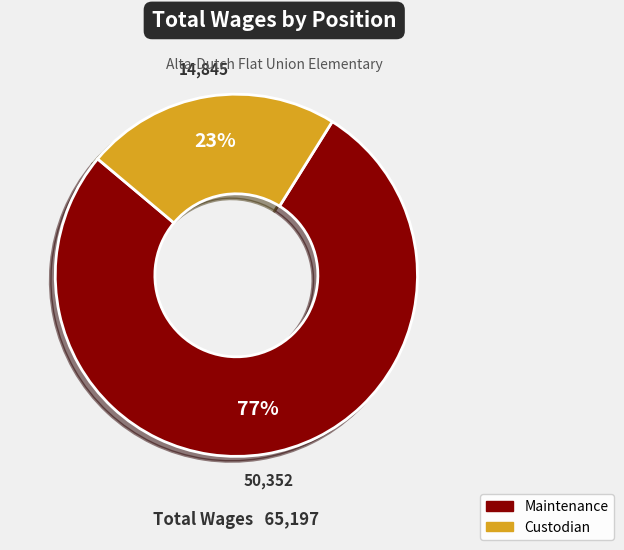

Count the number of slices in the pie.

2